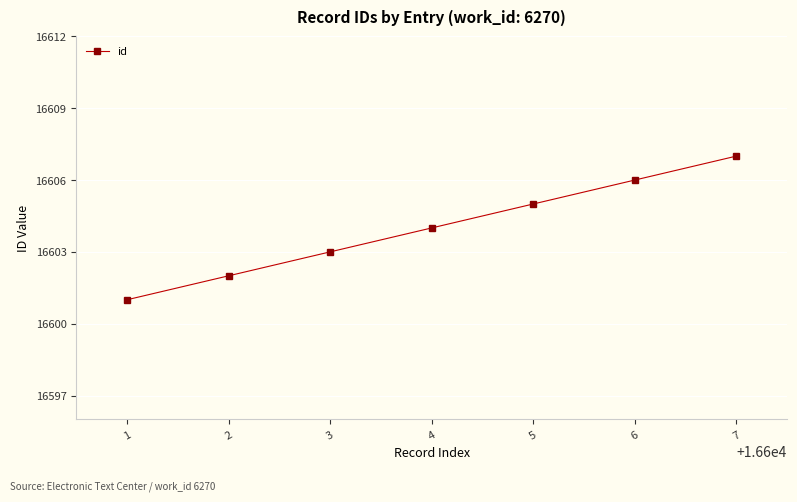

What is the difference between the maximum and minimum values?

6